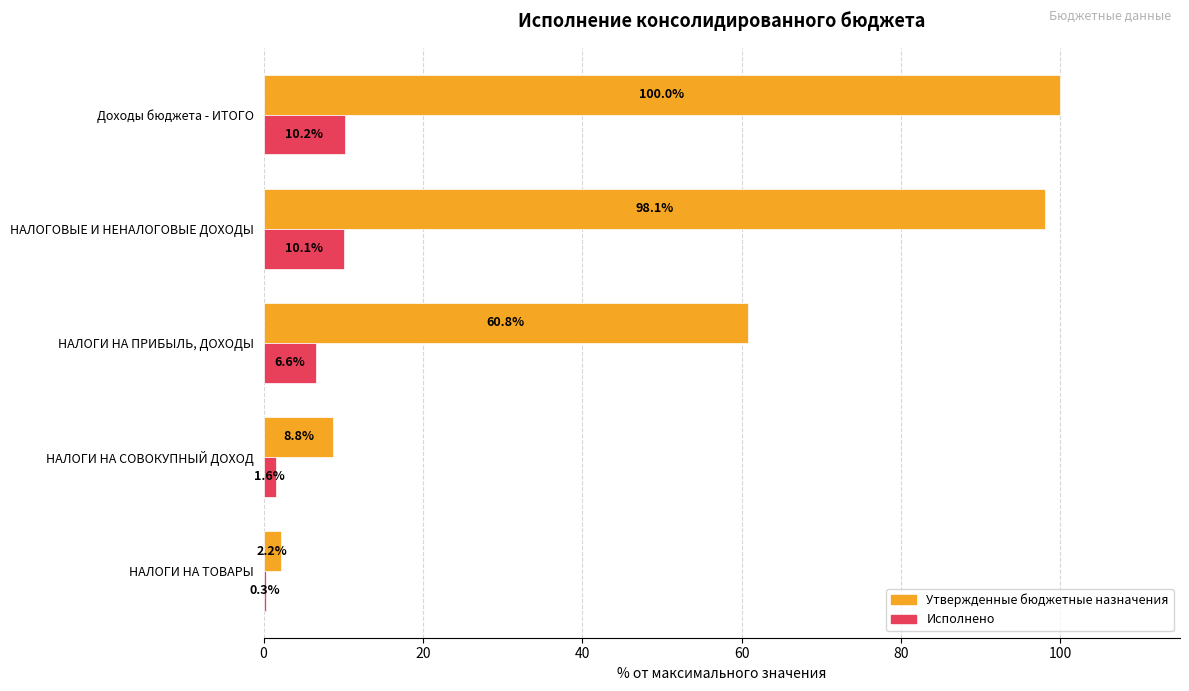

What is the sum of all Утвержденные бюджетные назначения values?

269.8